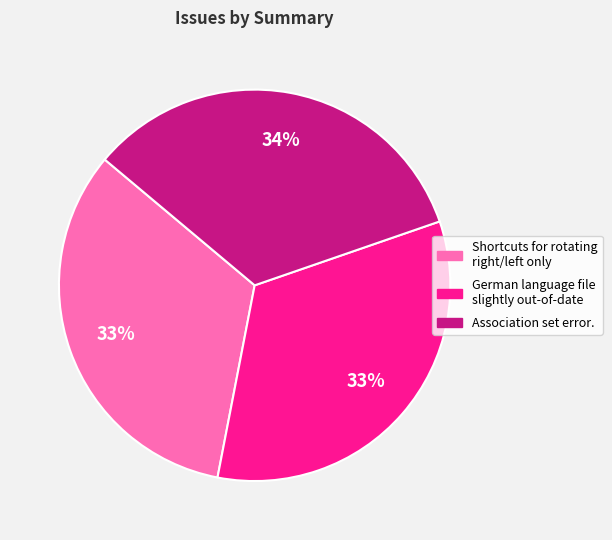

Approximately how many times larger is the value at German language file slightly out-of-date compared to Association set error.?

1.0